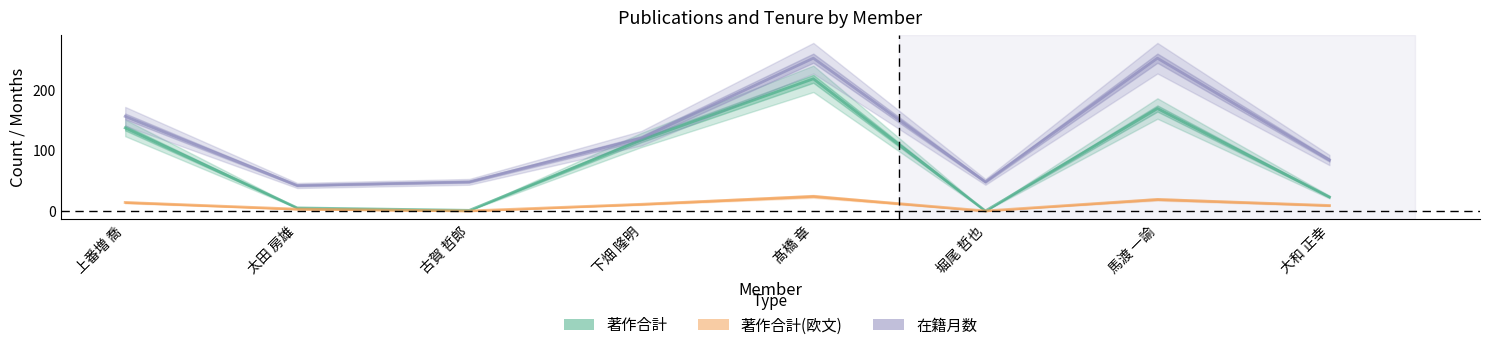

What is the total value across all series at 髙橋 章?

494